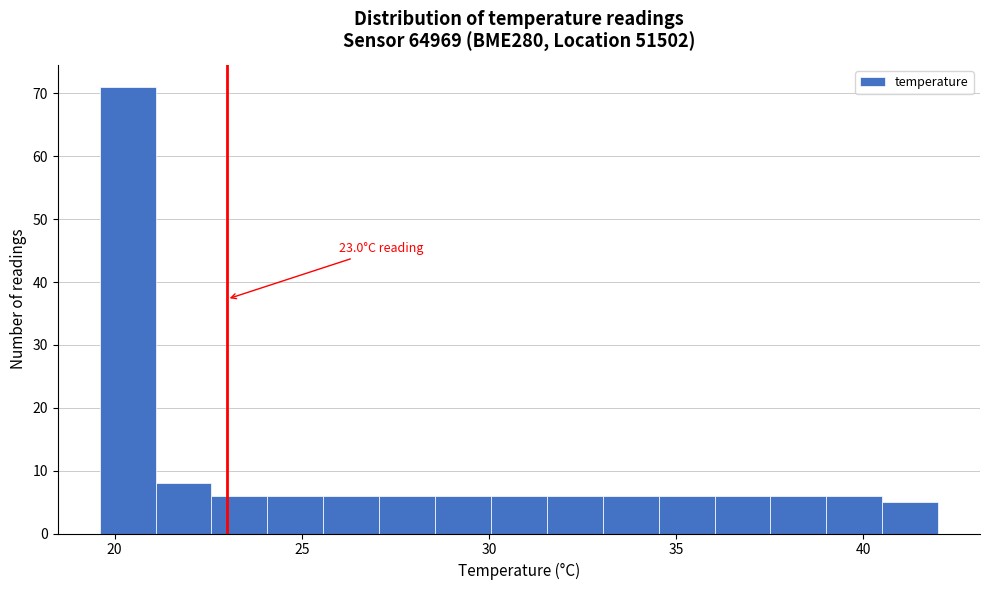

Read against the x-axis, roughly where is the centre of the tallest bar?

20.5